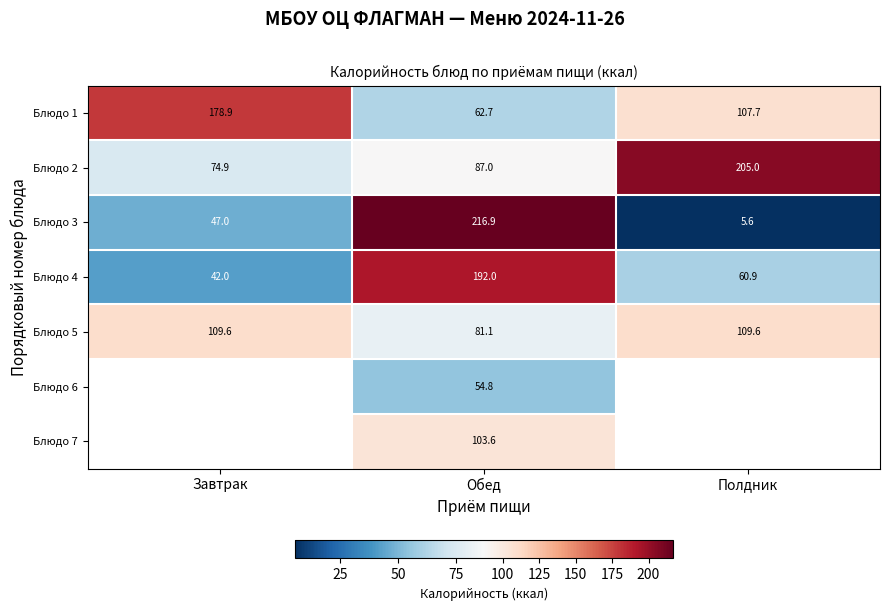

What is the approximate value of Блюдо 4 at Полдник?

60.9